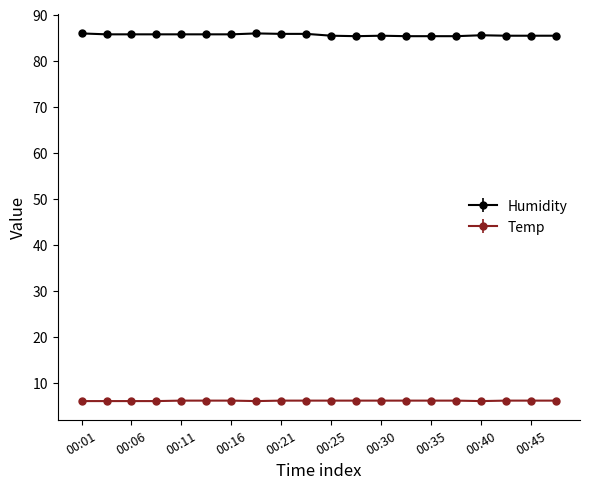

How many categories are shown in the chart?

20